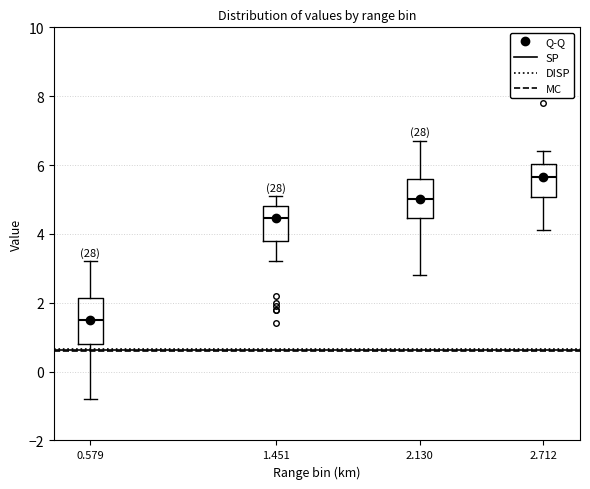

Comparing the boxes themselves (not the whiskers), which one is the tallest?

0.579